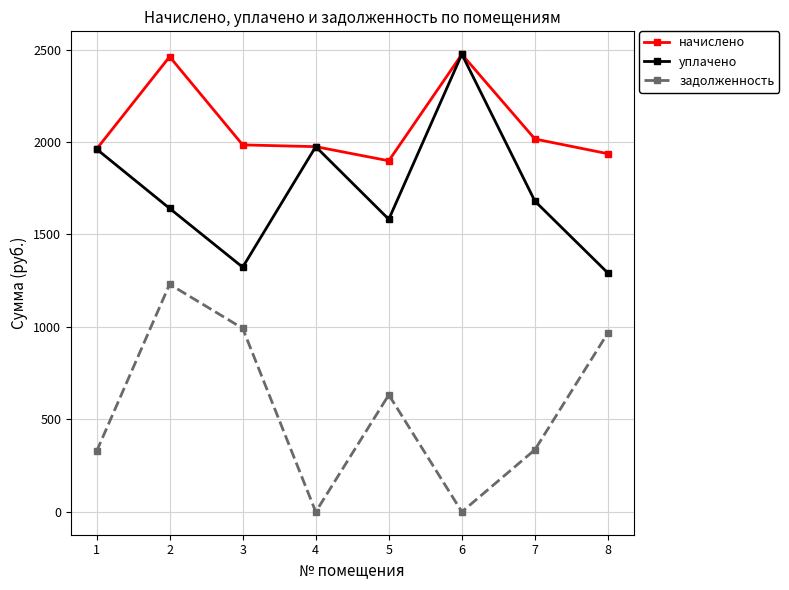

At which label does начислено first exceed 1984?

2